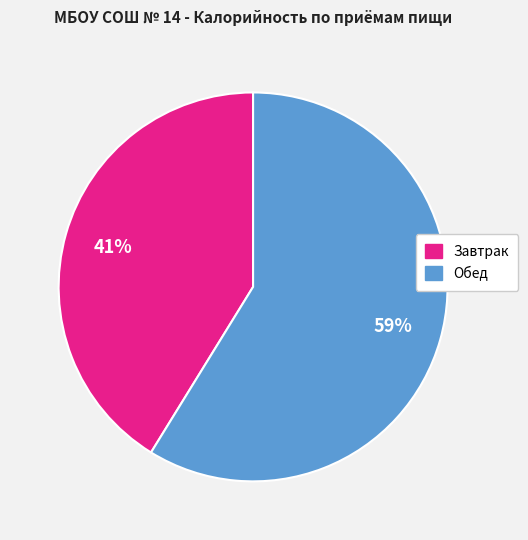

To the nearest percent, what is the combined percentage of Завтрак and Обед?

100%